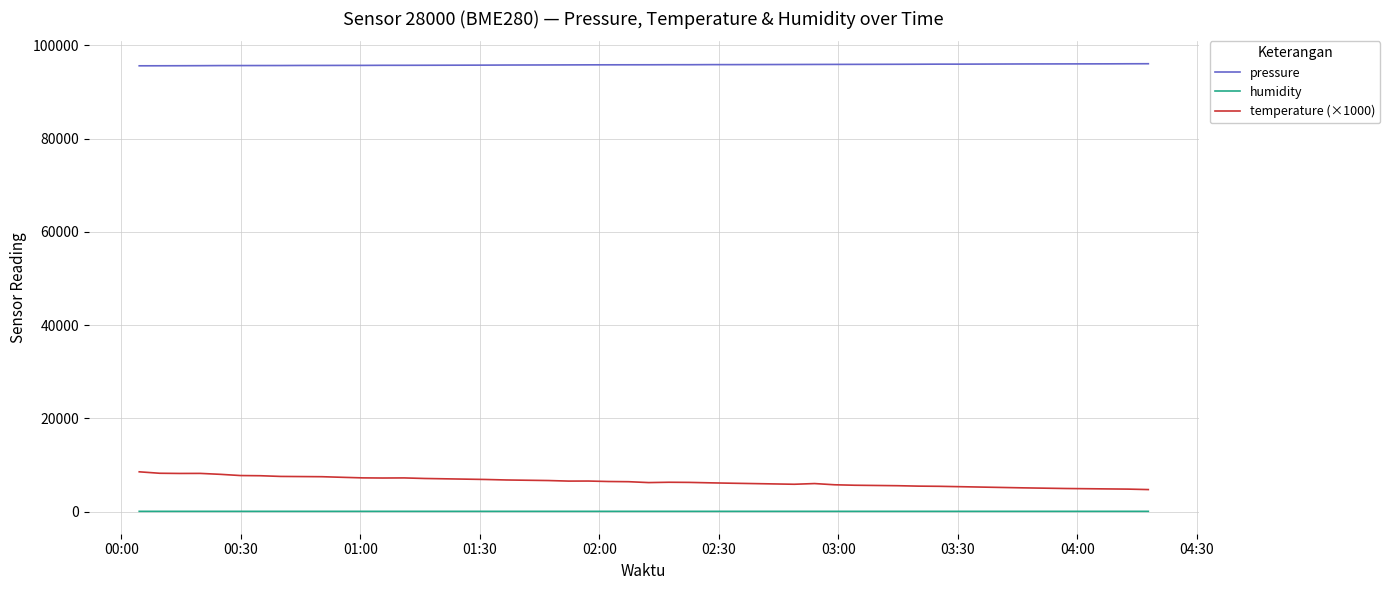

Which series has the largest total across all categories?

pressure